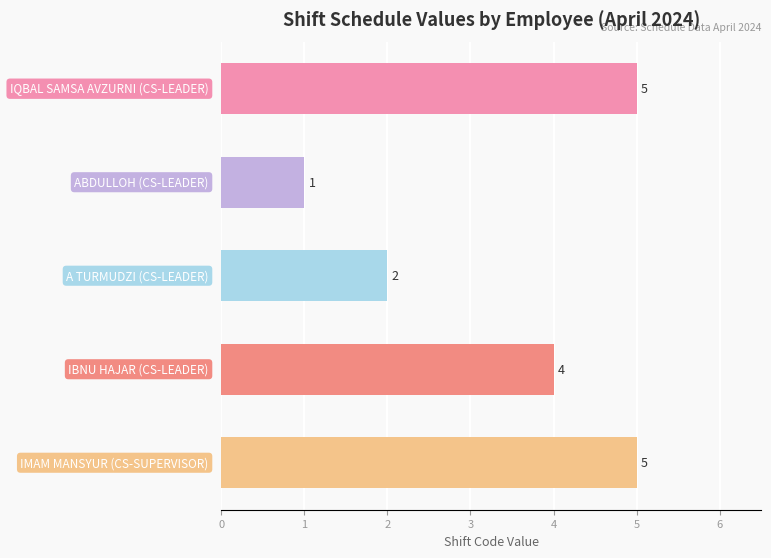

What is the smallest value displayed?

1